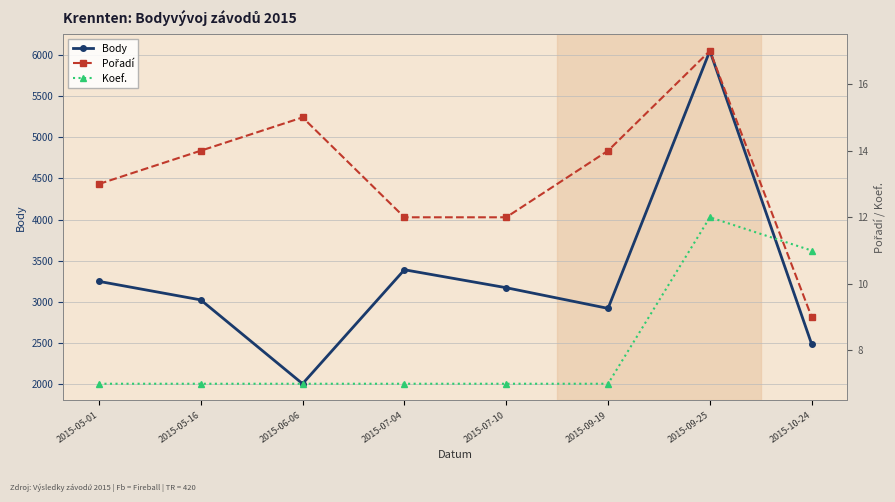

What is the label of the 7th point from the left?

2015-09-25